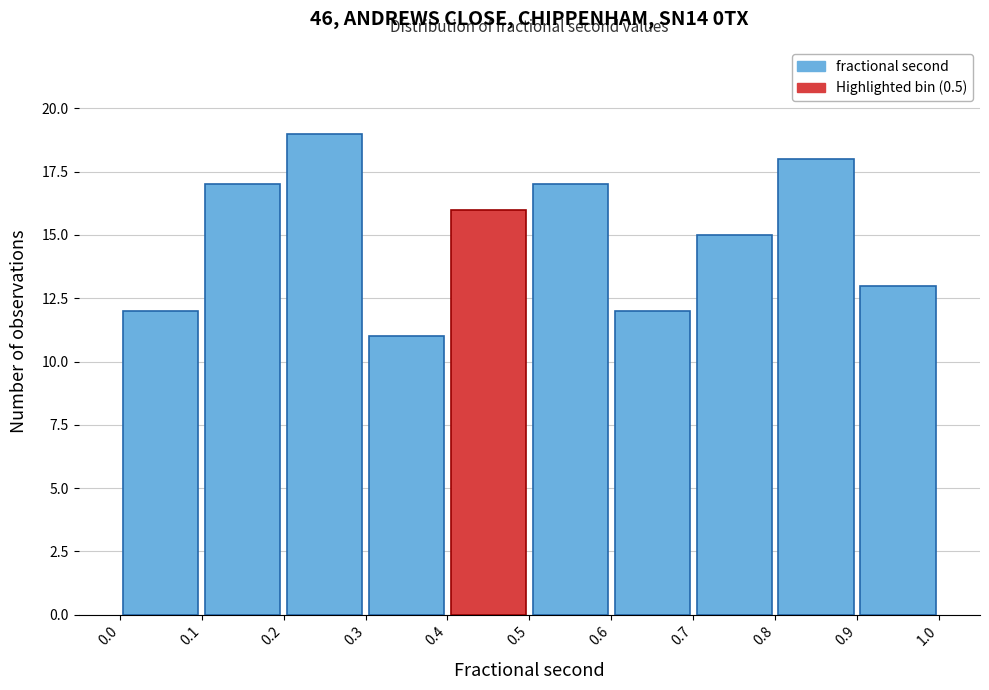

Reading left to right, list every bar in this chart as the range it spans on the x-axis followed by its height. The values are not printed on the chart, so give them approximately, as read against the axis.

0.0 to 0.1: 12
0.1 to 0.2: 17
0.2 to 0.3: 19
0.3 to 0.4: 11
0.4 to 0.5: 16
0.5 to 0.6: 17
0.6 to 0.7: 12
0.7 to 0.8: 15
0.8 to 0.9: 18
0.9 to 1.0: 13